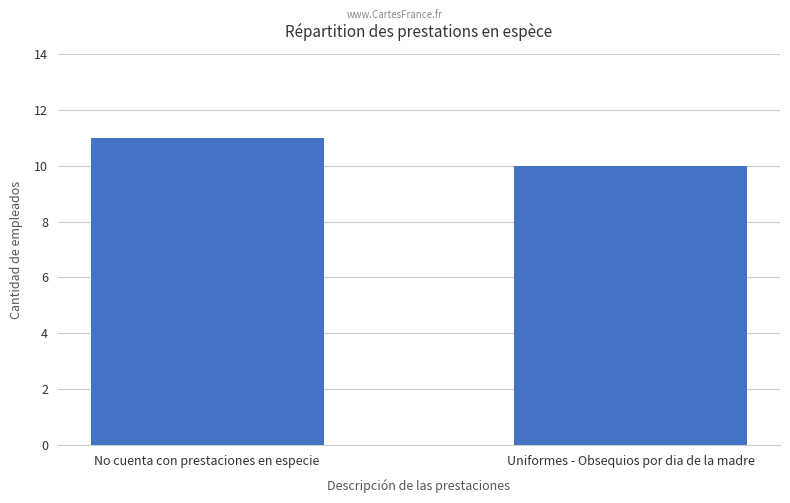

What is the approximate value at Uniformes - Obsequios por dia de la madre?

10